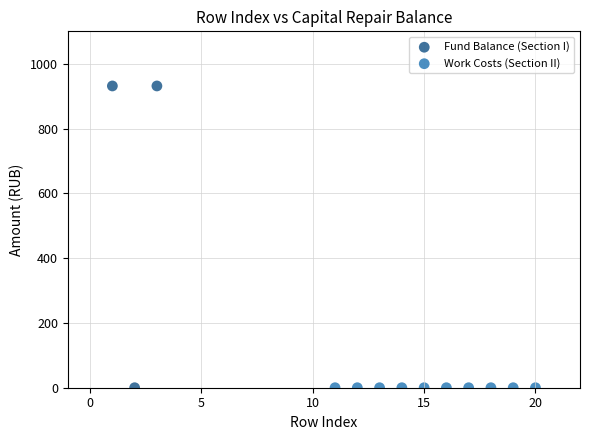

Which series contains the highest Y value?

Fund Balance (Section I)